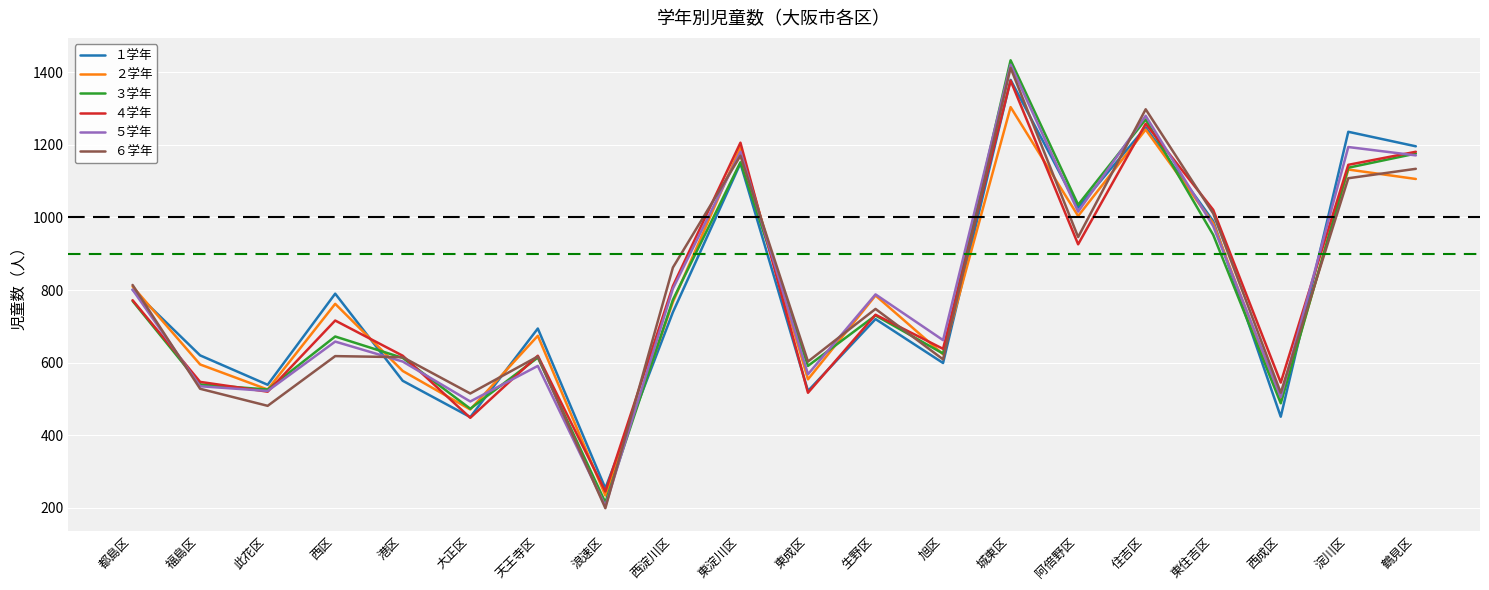

Is it true that ５学年 equals 1016 at 阿倍野区?

True